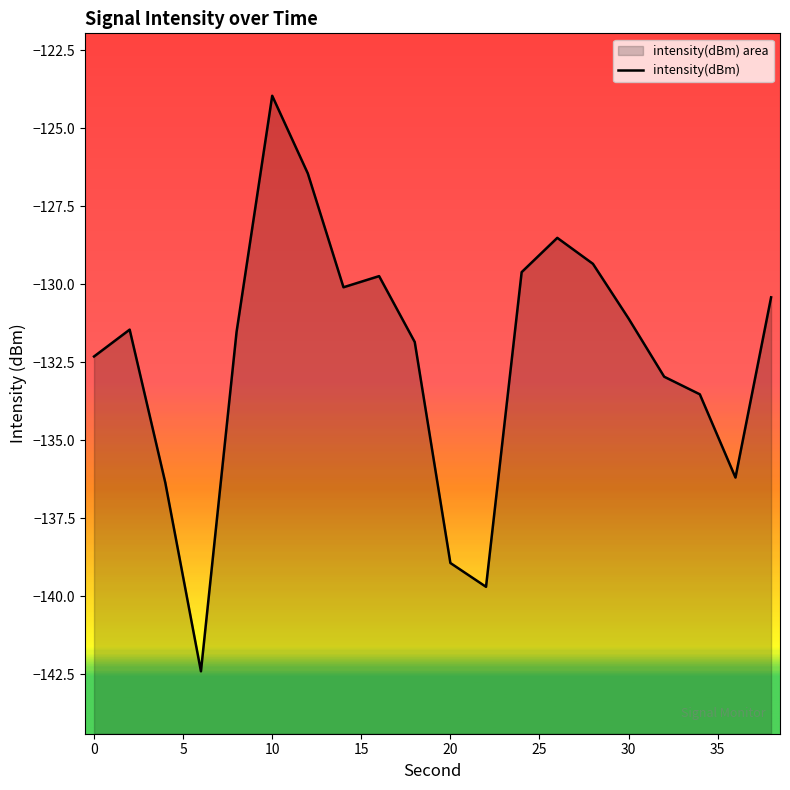

How many data points are above -131?

8